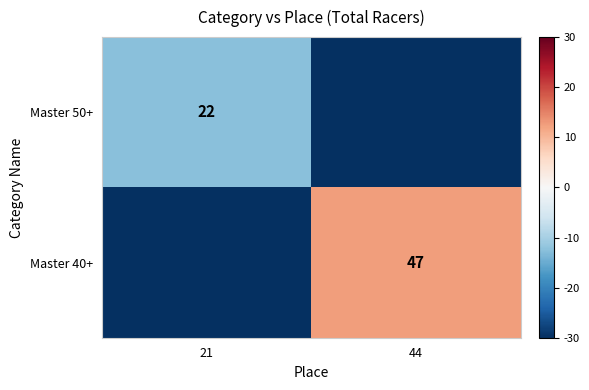

Is it true that Master 50+ equals 22.0 at 21?

True